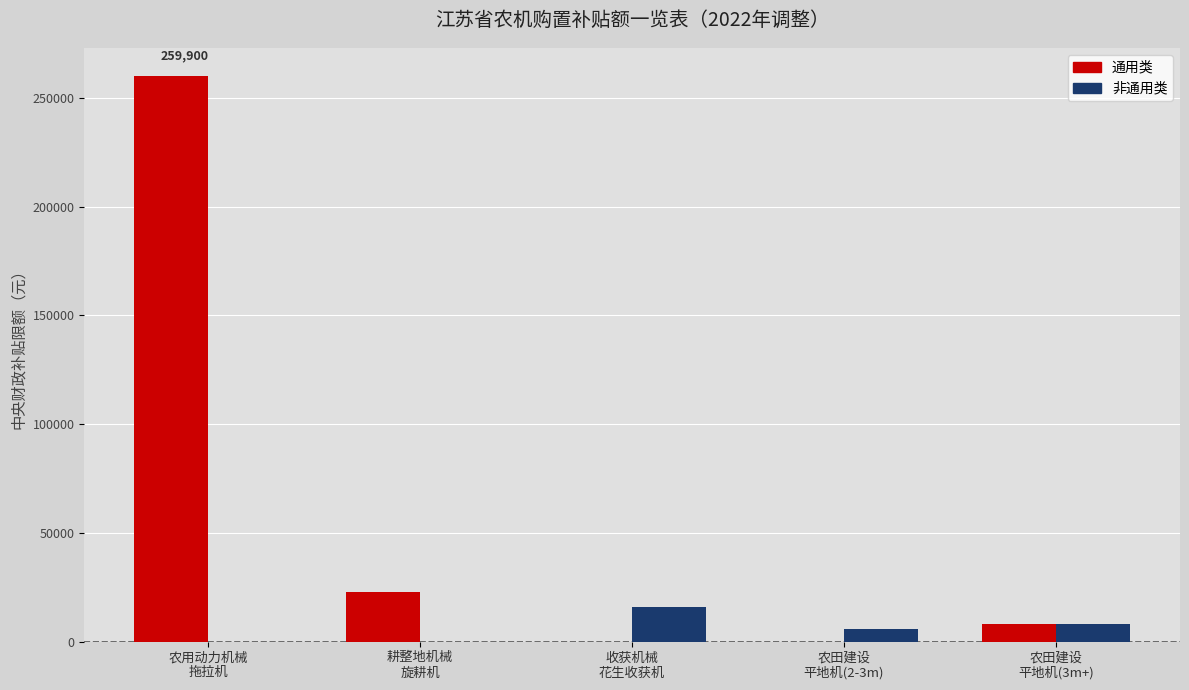

What is the greatest value displayed?

259900